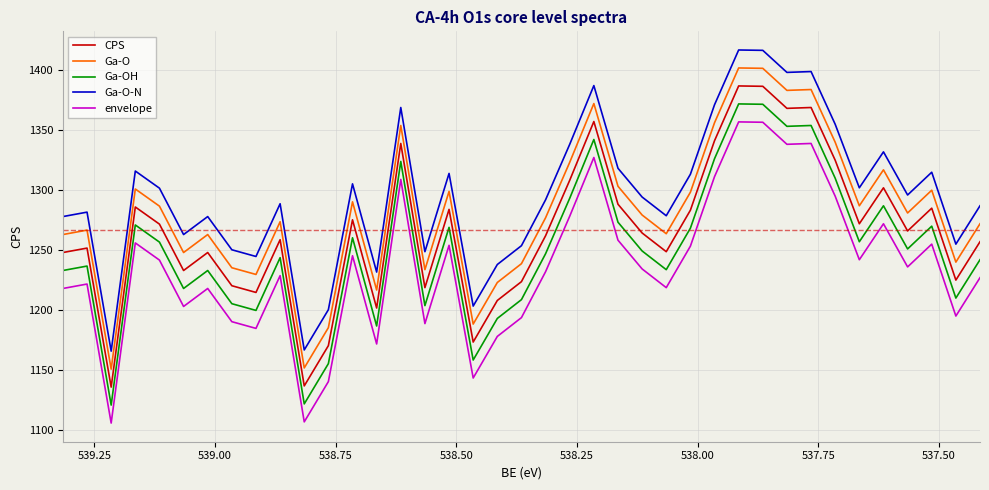

What is the difference between the maximum and minimum values in the Ga-O series?

251.3